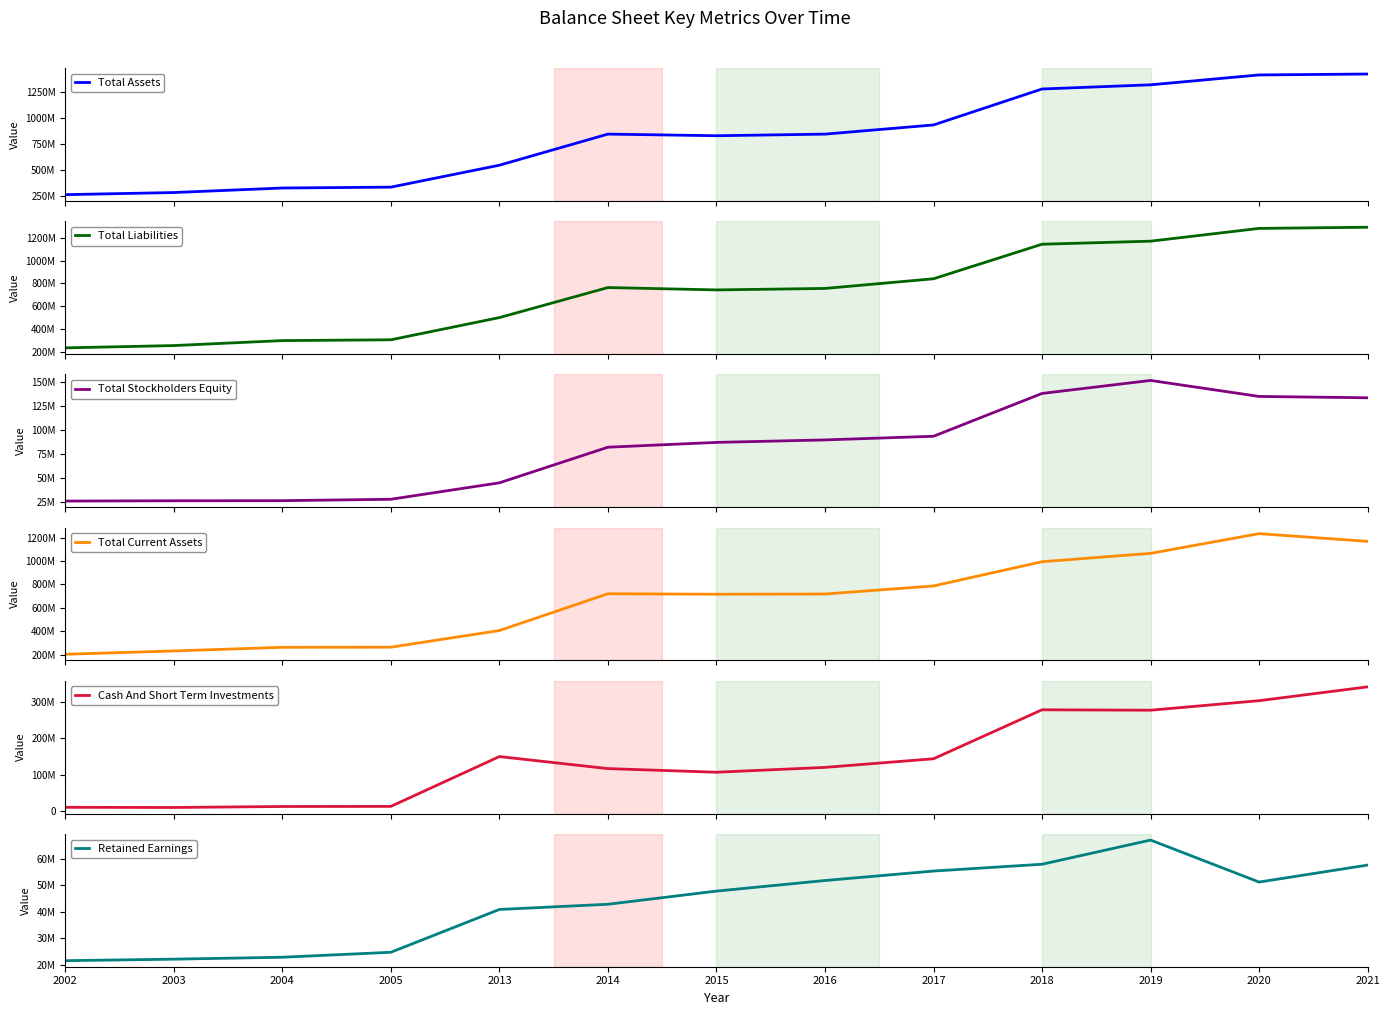

Where is the first local maximum for Total Assets?

2014